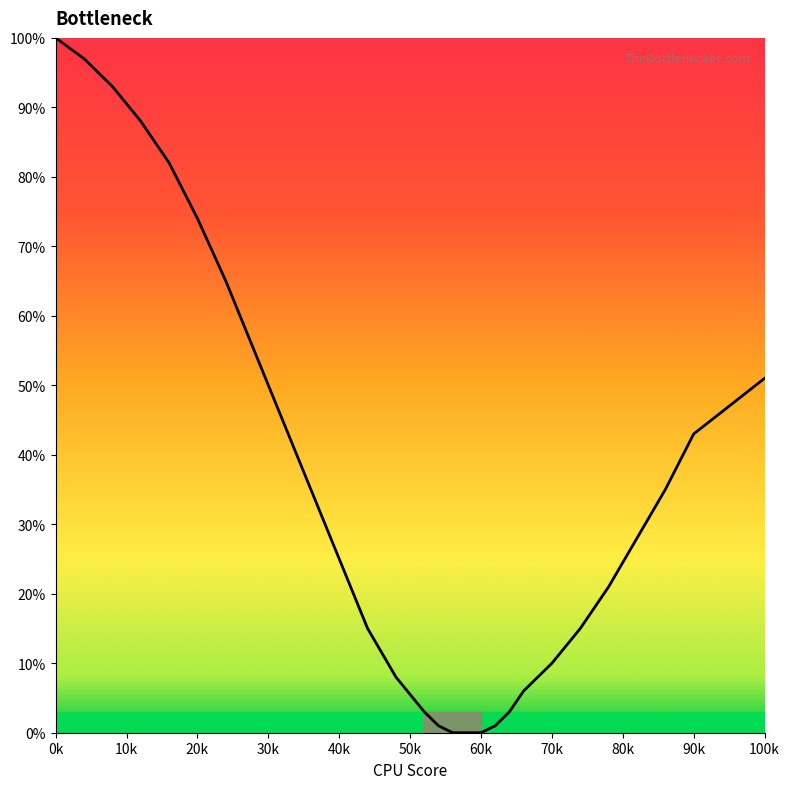

What is the difference between the maximum and minimum values?

100